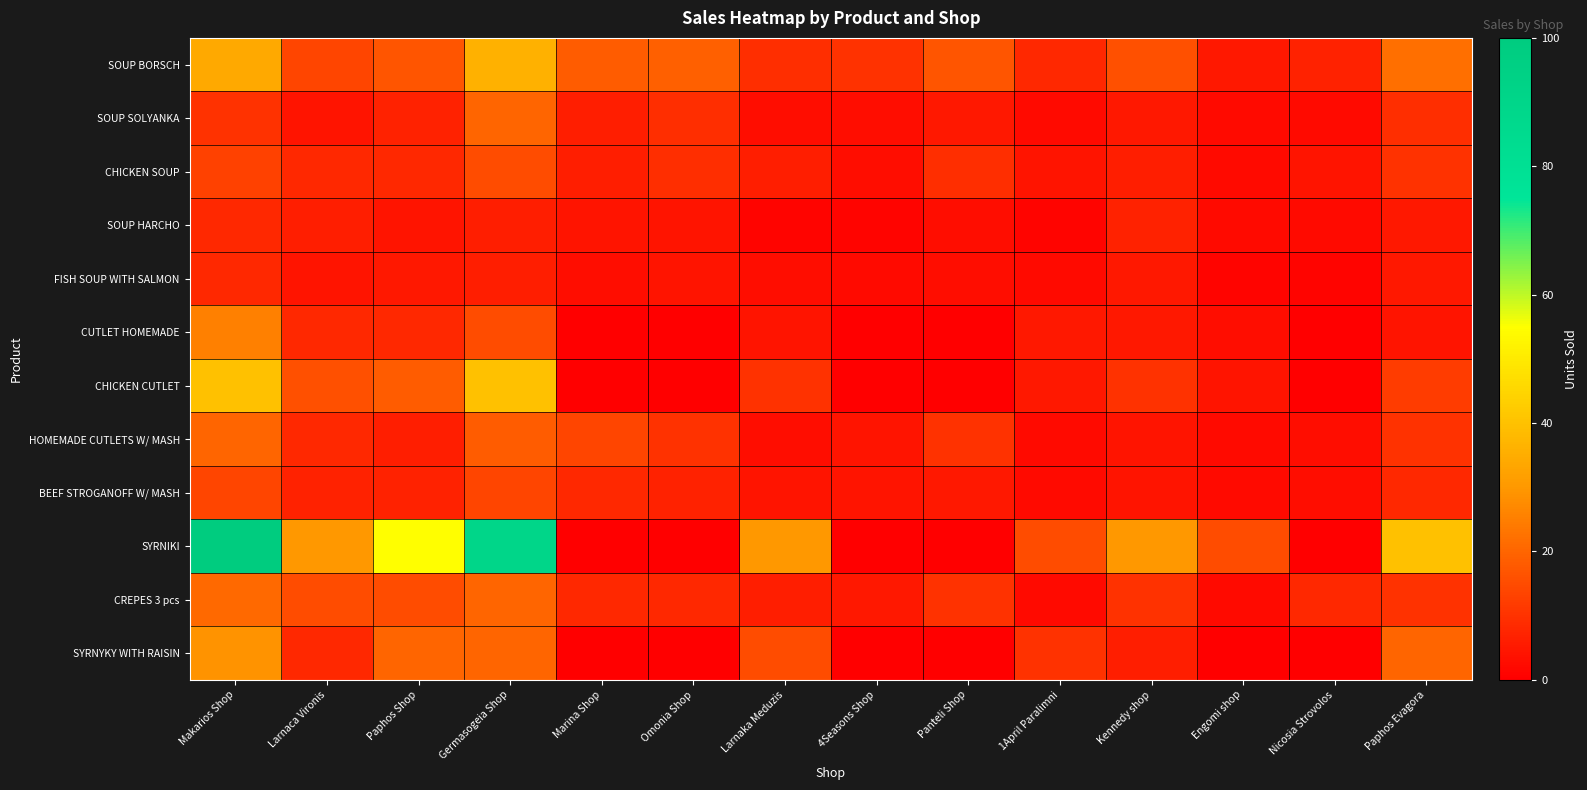

Reading right to left, what are all the values shown in this chart?

SOUP BORSCH: Paphos Evagora=22	Nicosia Strovolos=7	Engomi shop=5	Kennedy shop=16	1April Paralimni=8	Panteli Shop=17	4Seasons Shop=10	Larnaka Meduzis=9	Omonia Shop=19	Marina Shop=18	Germasogeia Shop=36	Paphos Shop=17	Larnaca Vironis=14	Makarios Shop=34
SOUP SOLYANKA: Paphos Evagora=9	Nicosia Strovolos=2	Engomi shop=2	Kennedy shop=5	1April Paralimni=2	Panteli Shop=5	4Seasons Shop=3	Larnaka Meduzis=3	Omonia Shop=9	Marina Shop=6	Germasogeia Shop=20	Paphos Shop=7	Larnaca Vironis=4	Makarios Shop=10
CHICKEN SOUP: Paphos Evagora=10	Nicosia Strovolos=4	Engomi shop=2	Kennedy shop=6	1April Paralimni=4	Panteli Shop=9	4Seasons Shop=3	Larnaka Meduzis=6	Omonia Shop=9	Marina Shop=6	Germasogeia Shop=15	Paphos Shop=8	Larnaca Vironis=8	Makarios Shop=13
SOUP HARCHO: Paphos Evagora=5	Nicosia Strovolos=2	Engomi shop=2	Kennedy shop=7	1April Paralimni=1	Panteli Shop=3	4Seasons Shop=1	Larnaka Meduzis=1	Omonia Shop=4	Marina Shop=4	Germasogeia Shop=6	Paphos Shop=4	Larnaca Vironis=6	Makarios Shop=8
FISH SOUP WITH SALMON: Paphos Evagora=5	Nicosia Strovolos=1	Engomi shop=1	Kennedy shop=5	1April Paralimni=2	Panteli Shop=3	4Seasons Shop=2	Larnaka Meduzis=3	Omonia Shop=4	Marina Shop=3	Germasogeia Shop=6	Paphos Shop=5	Larnaca Vironis=4	Makarios Shop=8
CUTLET HOMEMADE: Paphos Evagora=4	Nicosia Strovolos=0	Engomi shop=3	Kennedy shop=5	1April Paralimni=5	Panteli Shop=0	4Seasons Shop=0	Larnaka Meduzis=4	Omonia Shop=0	Marina Shop=0	Germasogeia Shop=15	Paphos Shop=8	Larnaca Vironis=8	Makarios Shop=25
CHICKEN CUTLET: Paphos Evagora=12	Nicosia Strovolos=0	Engomi shop=4	Kennedy shop=10	1April Paralimni=5	Panteli Shop=0	4Seasons Shop=0	Larnaka Meduzis=10	Omonia Shop=0	Marina Shop=0	Germasogeia Shop=40	Paphos Shop=18	Larnaca Vironis=16	Makarios Shop=40
HOMEMADE CUTLETS W/ MASH: Paphos Evagora=10	Nicosia Strovolos=3	Engomi shop=2	Kennedy shop=4	1April Paralimni=2	Panteli Shop=10	4Seasons Shop=4	Larnaka Meduzis=3	Omonia Shop=10	Marina Shop=14	Germasogeia Shop=18	Paphos Shop=6	Larnaca Vironis=8	Makarios Shop=20
BEEF STROGANOFF W/ MASH: Paphos Evagora=8	Nicosia Strovolos=3	Engomi shop=2	Kennedy shop=4	1April Paralimni=2	Panteli Shop=5	4Seasons Shop=4	Larnaka Meduzis=4	Omonia Shop=7	Marina Shop=8	Germasogeia Shop=14	Paphos Shop=7	Larnaca Vironis=7	Makarios Shop=14
SYRNIKI: Paphos Evagora=40	Nicosia Strovolos=0	Engomi shop=15	Kennedy shop=30	1April Paralimni=15	Panteli Shop=0	4Seasons Shop=0	Larnaka Meduzis=30	Omonia Shop=0	Marina Shop=0	Germasogeia Shop=90	Paphos Shop=55	Larnaca Vironis=30	Makarios Shop=100
CREPES 3 pcs: Paphos Evagora=10	Nicosia Strovolos=8	Engomi shop=2	Kennedy shop=10	1April Paralimni=2	Panteli Shop=10	4Seasons Shop=5	Larnaka Meduzis=6	Omonia Shop=8	Marina Shop=8	Germasogeia Shop=20	Paphos Shop=15	Larnaca Vironis=15	Makarios Shop=21
SYRNYKY WITH RAISIN: Paphos Evagora=20	Nicosia Strovolos=0	Engomi shop=0	Kennedy shop=6	1April Paralimni=10	Panteli Shop=0	4Seasons Shop=0	Larnaka Meduzis=15	Omonia Shop=0	Marina Shop=0	Germasogeia Shop=20	Paphos Shop=20	Larnaca Vironis=8	Makarios Shop=29